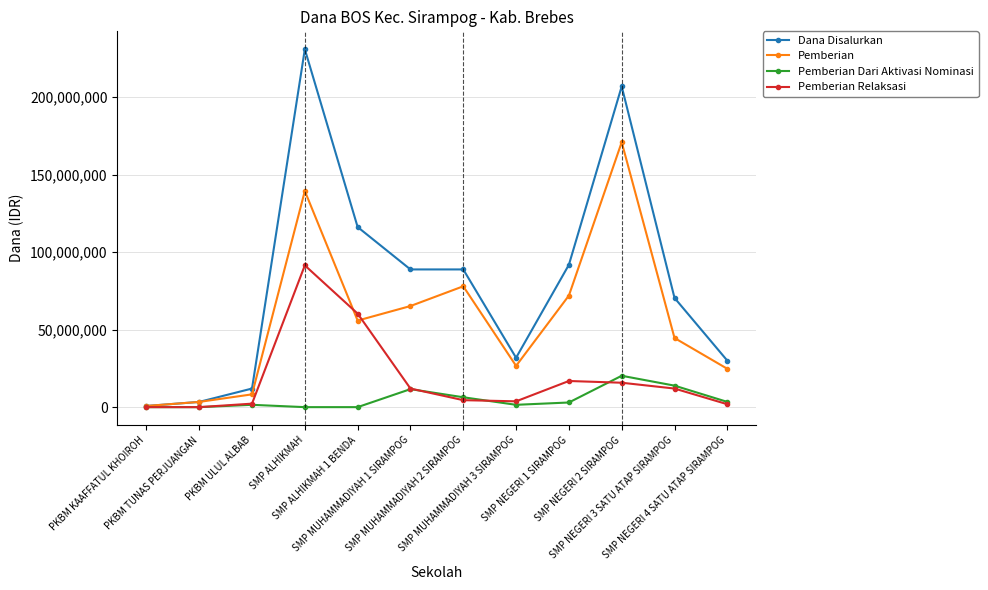

Which series has the largest range (max minus min)?

Dana Disalurkan